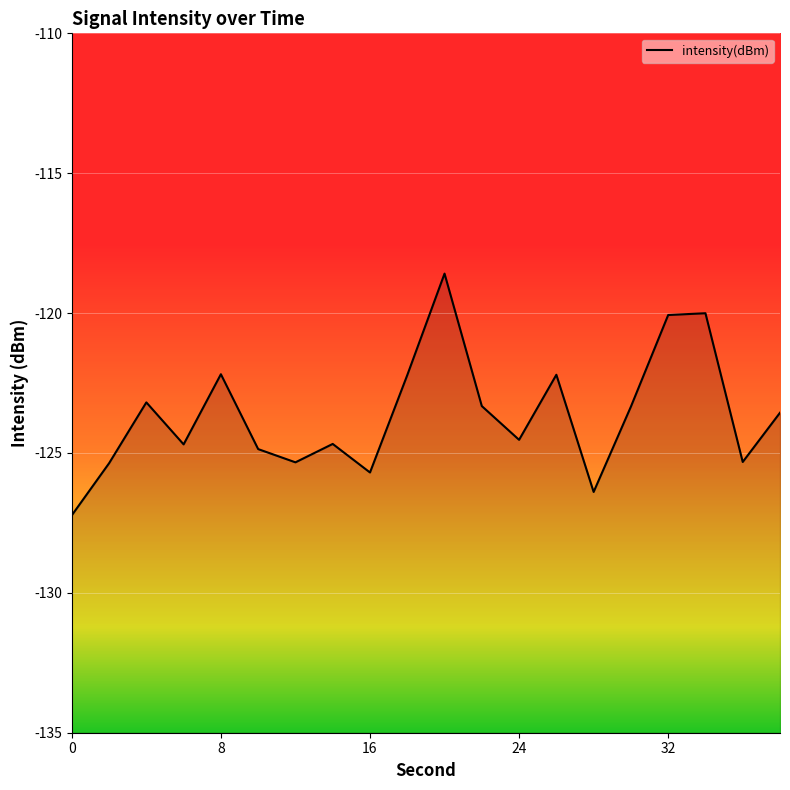

Where is the first local minimum?

6